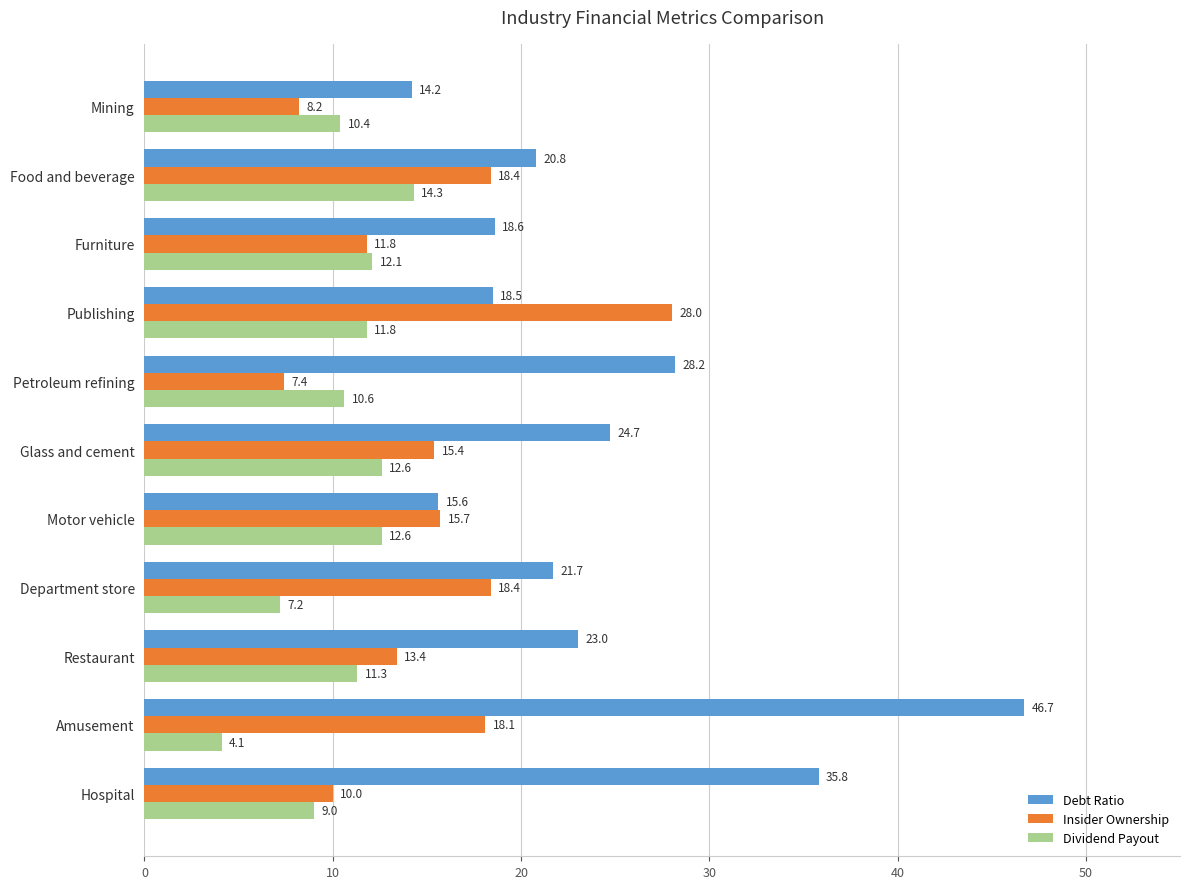

Which series has the widest spread of values?

Debt Ratio